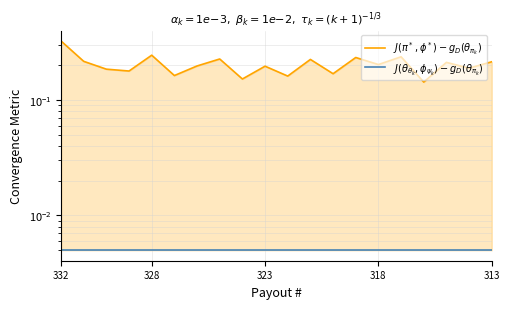

How many series are shown in this chart?

2